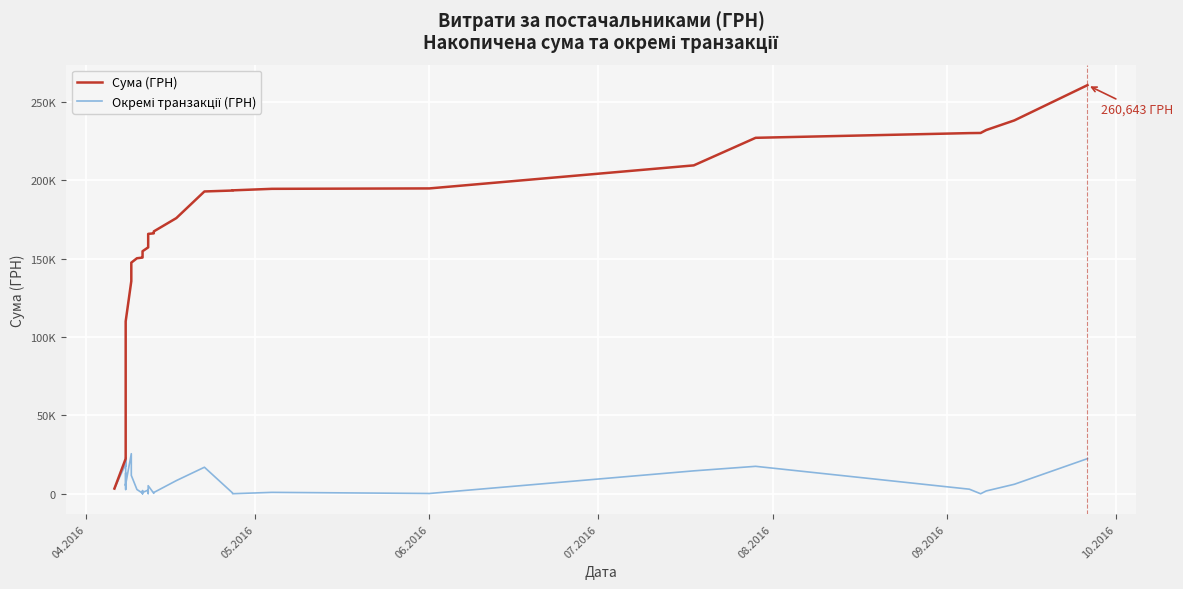

Count the number of categories in the chart.

40